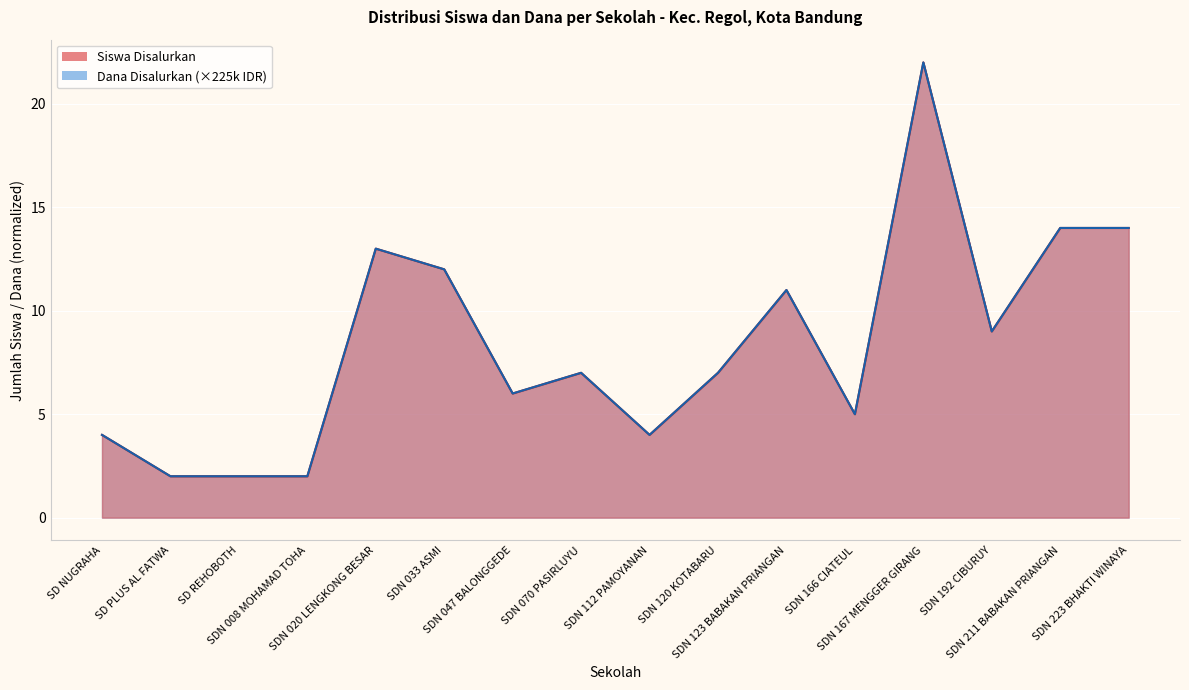

What is the sum of all Dana Disalurkan values?

134